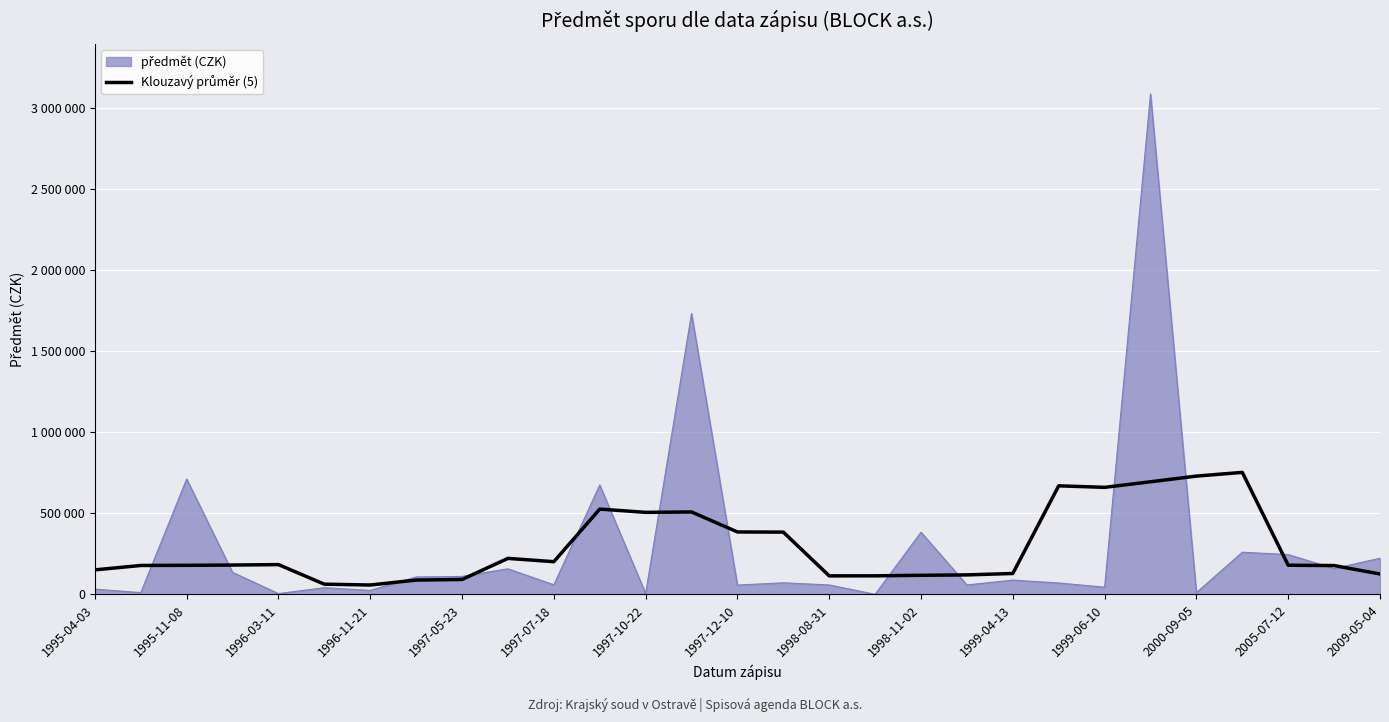

Does the chart display data point markers on the line(s)?

No